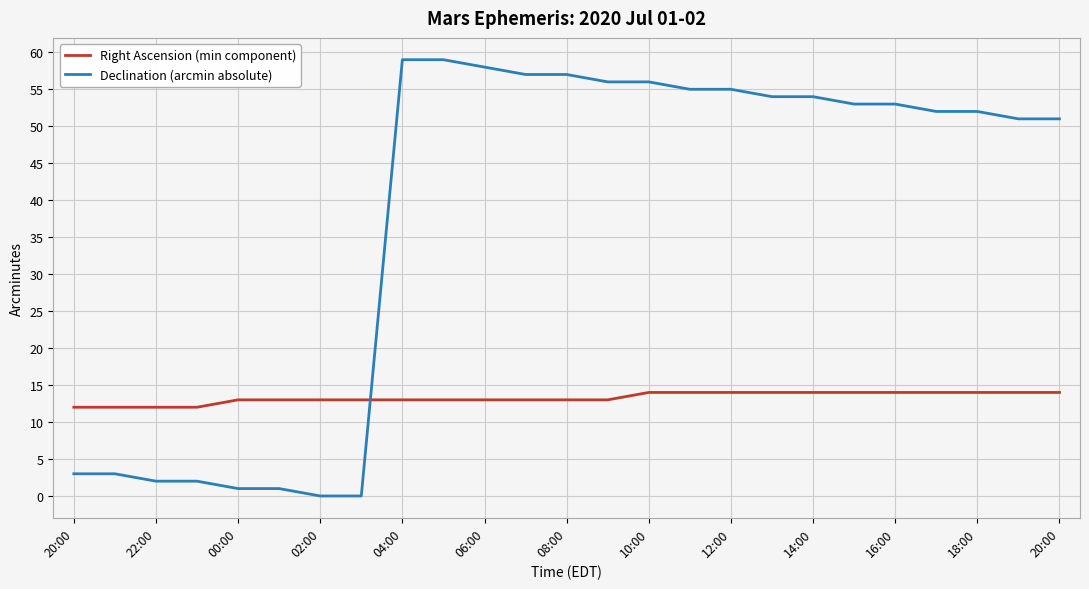

List the series in order of their peak value, highest first.

Declination (arcmin absolute), Right Ascension (min component)